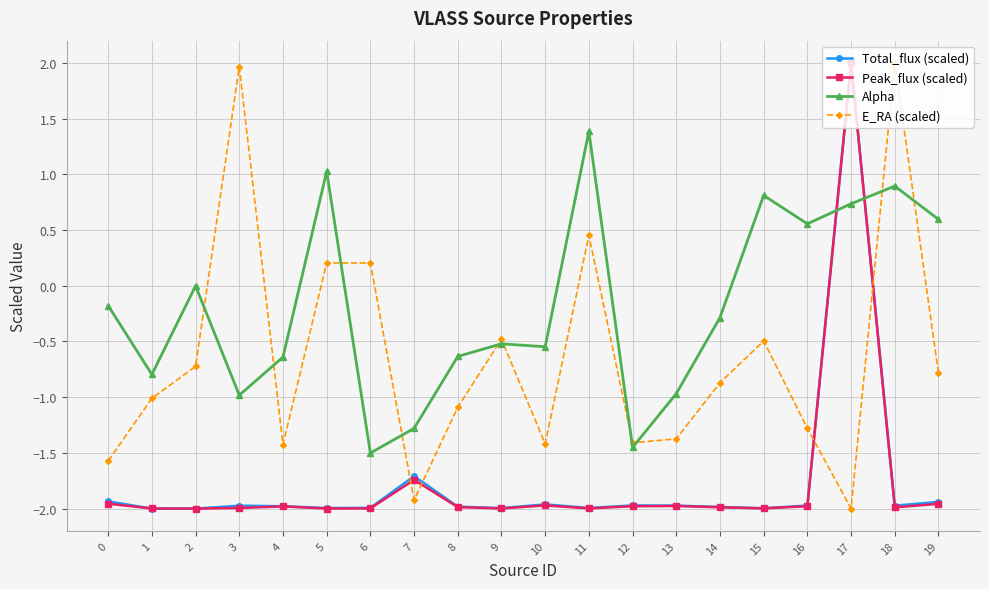

What is the difference between the highest and lowest values at 0?

1.8